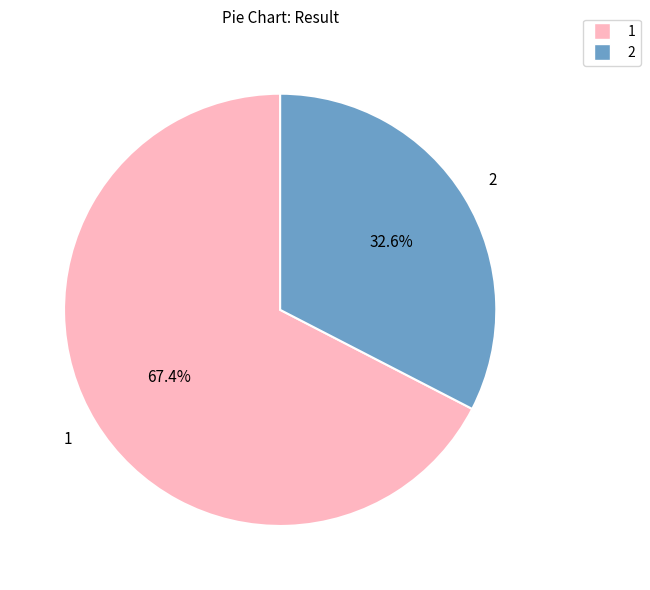

To the nearest percent, what percentage of the pie is 1?

67%